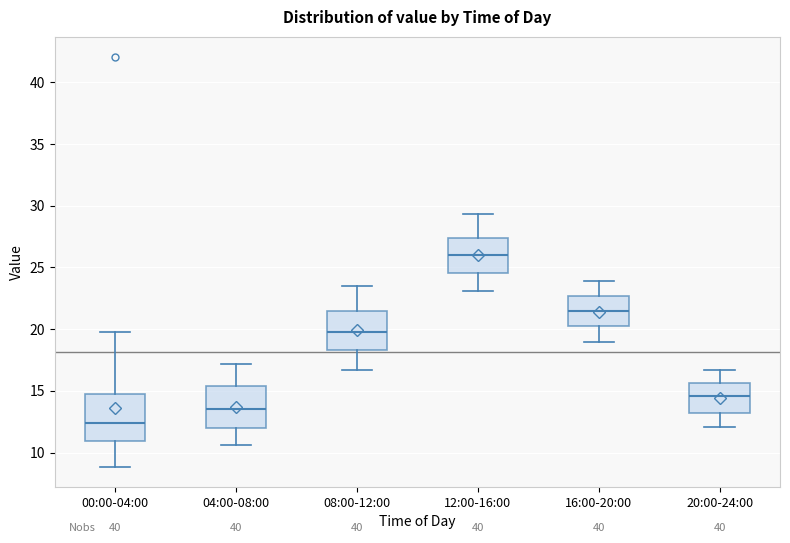

Reading left to right, transcribe this box plot: for each box, give where its median line is, the range the box spans, and where its two whiskers end, as read against the y-axis. The values are not printed on the chart, so give them approximately, as read against the axis.

00:00-04:00: median 12.5, box 11.0 to 15.0, whiskers 9.0 to 20.0
04:00-08:00: median 13.5, box 12.0 to 15.5, whiskers 10.5 to 17.0
08:00-12:00: median 20.0, box 18.5 to 21.5, whiskers 16.5 to 23.5
12:00-16:00: median 26.0, box 24.5 to 27.5, whiskers 23.0 to 29.5
16:00-20:00: median 21.5, box 20.5 to 22.5, whiskers 19.0 to 24.0
20:00-24:00: median 14.5, box 13.0 to 15.5, whiskers 12.0 to 16.5